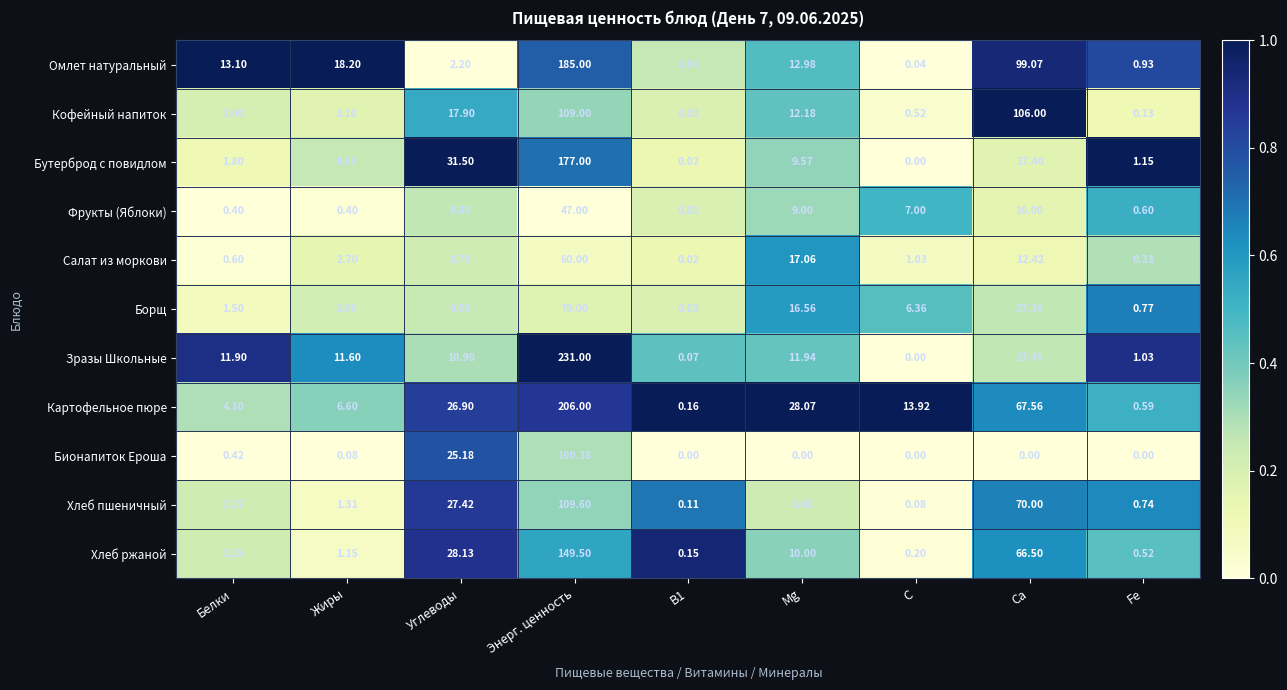

Rank the series at Белки from lowest to highest value.

Фрукты (Яблоки), Бионапиток Ероша, Салат из моркови, Борщ, Бутерброд с повидлом, Кофейный напиток, Хлеб ржаной, Хлеб пшеничный, Картофельное пюре, Зразы Школьные, Омлет натуральный